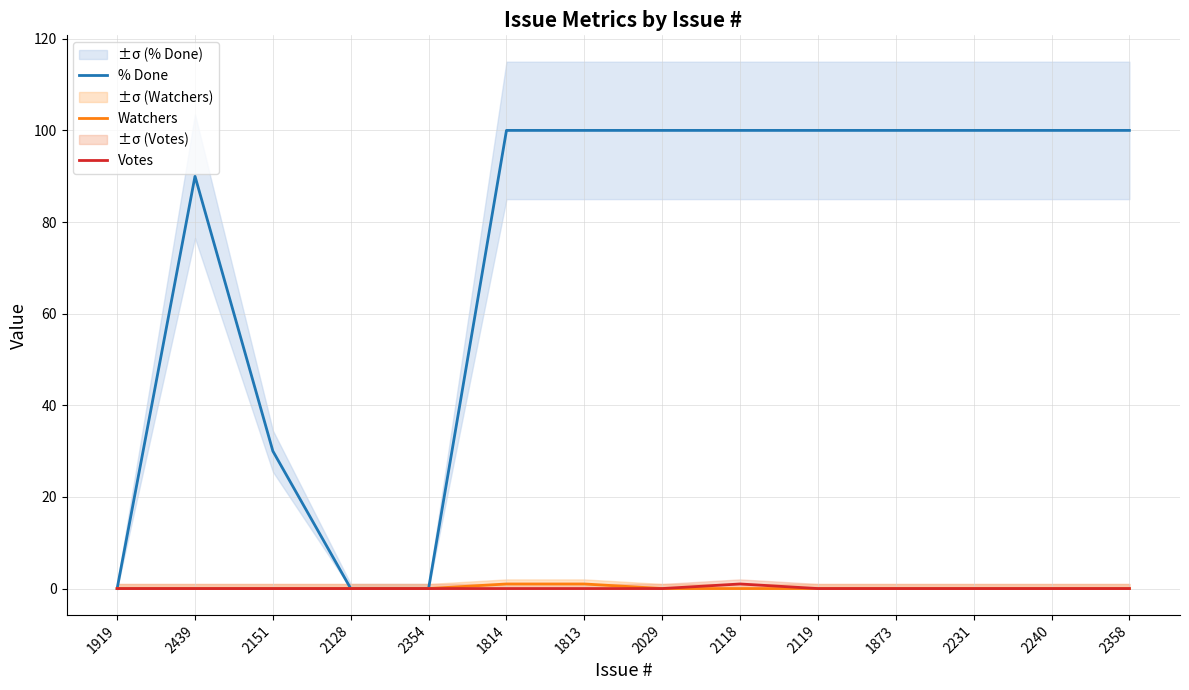

Reading left to right, transcribe all the data shown in this chart.

% Done: 0	90	30	0	0	100	100	100	100	100	100	100	100	100
Watchers: 0	0	0	0	0	1	1	0	0	0	0	0	0	0
Votes: 0	0	0	0	0	0	0	0	1	0	0	0	0	0